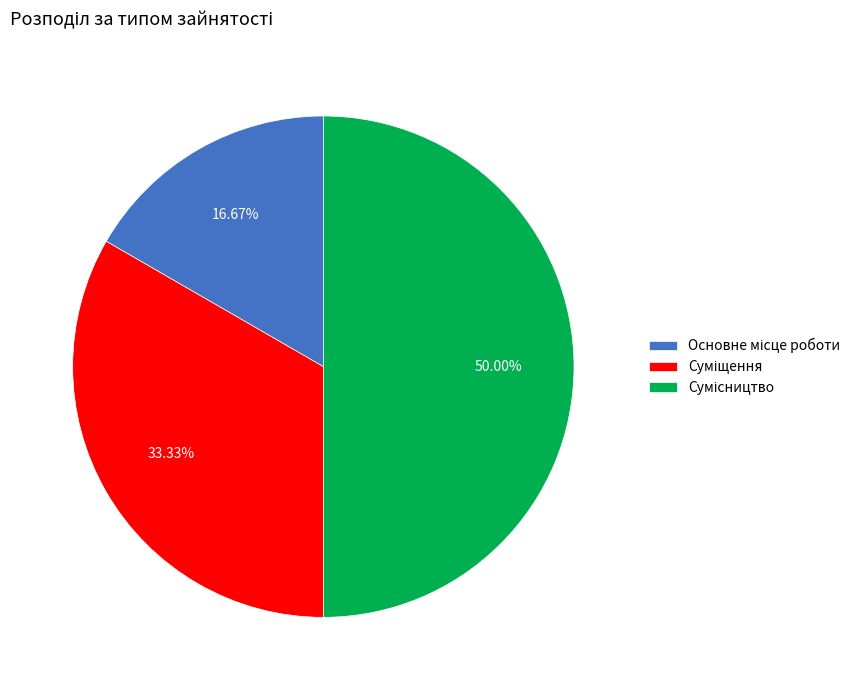

Between Основне місце роботи and Суміщення, which is larger?

Суміщення